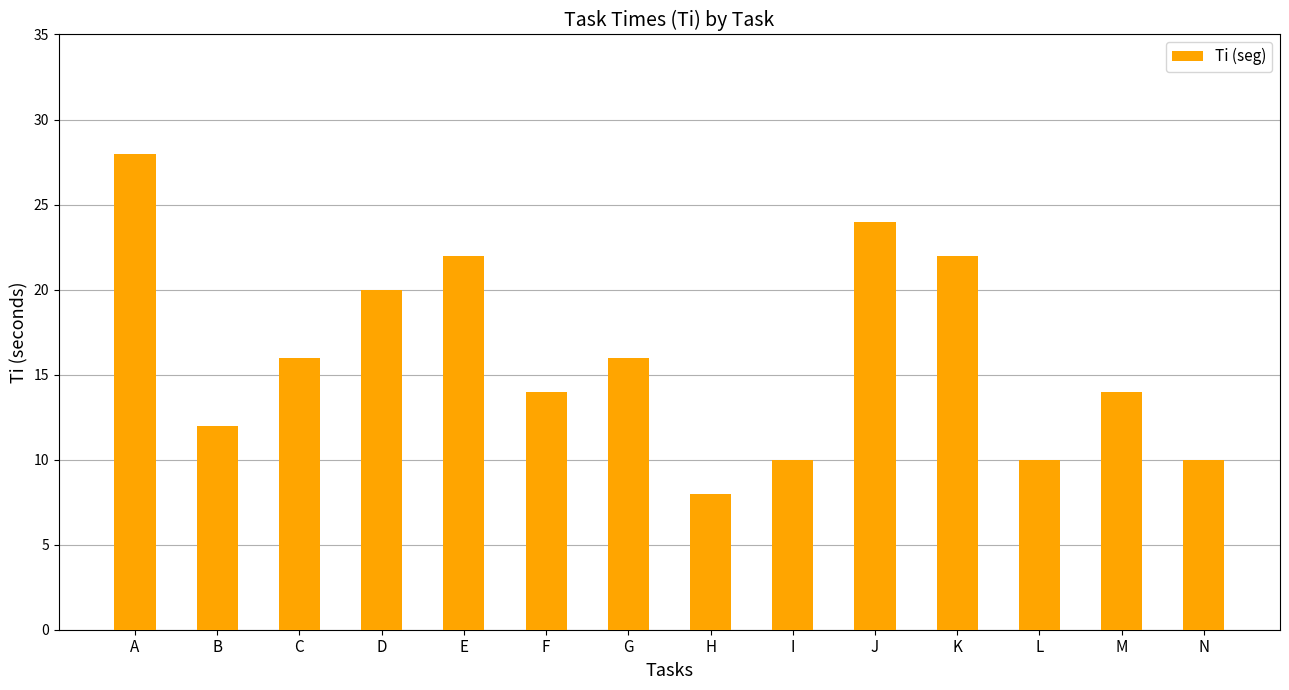

What is the difference between the values at K and M?

8